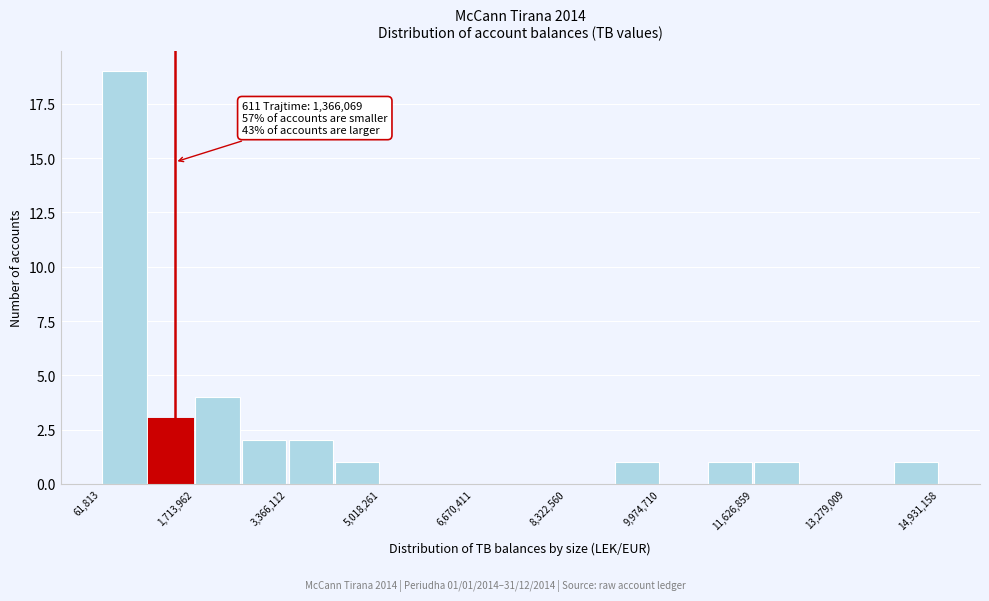

Over which range of the x-axis is the bar tallest?

0 to 800000